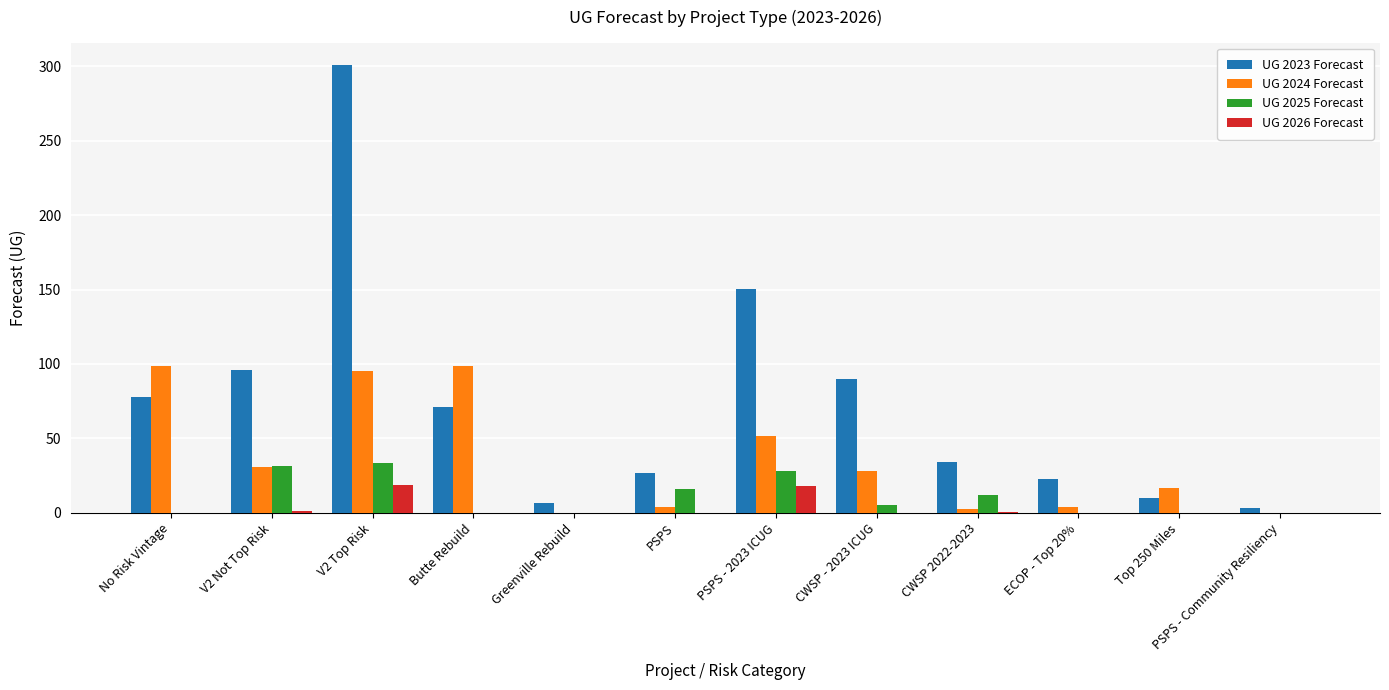

What is the difference between the UG 2023 Forecast values at ECOP - Top 20% and Greenville Rebuild?

16.6